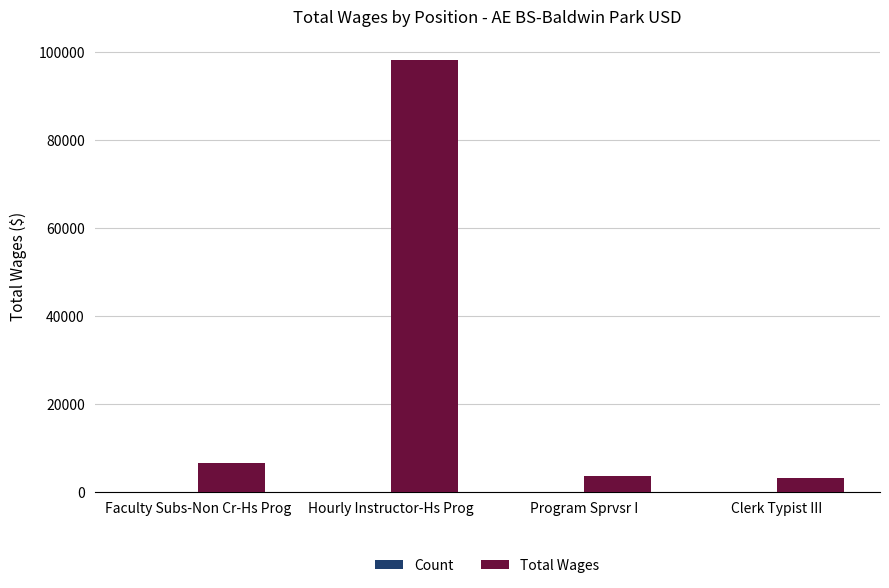

At which category is the sum across all series the highest?

Hourly Instructor-Hs Prog